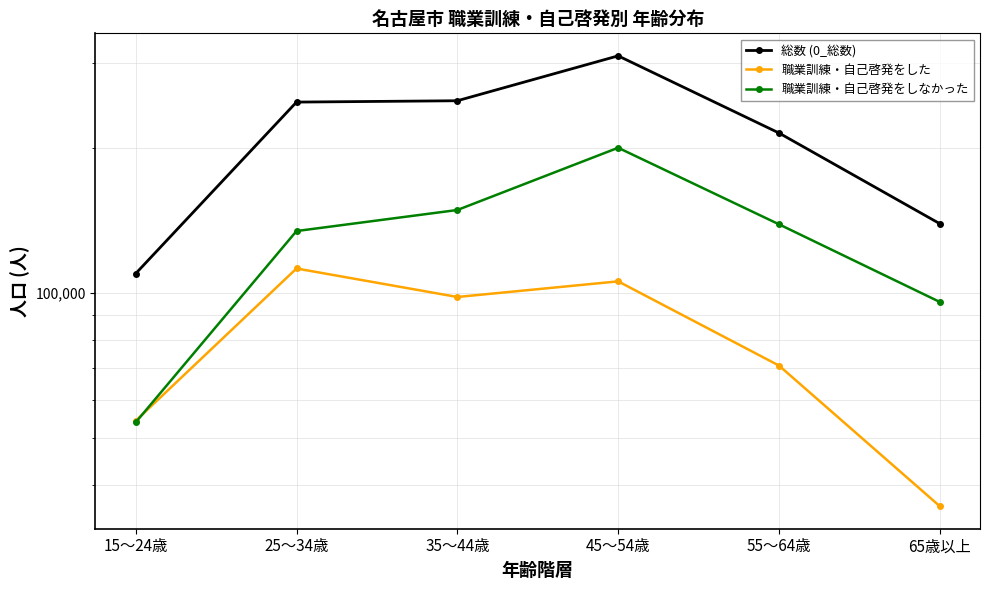

Which series has the largest total across all categories?

総数 (0_総数)